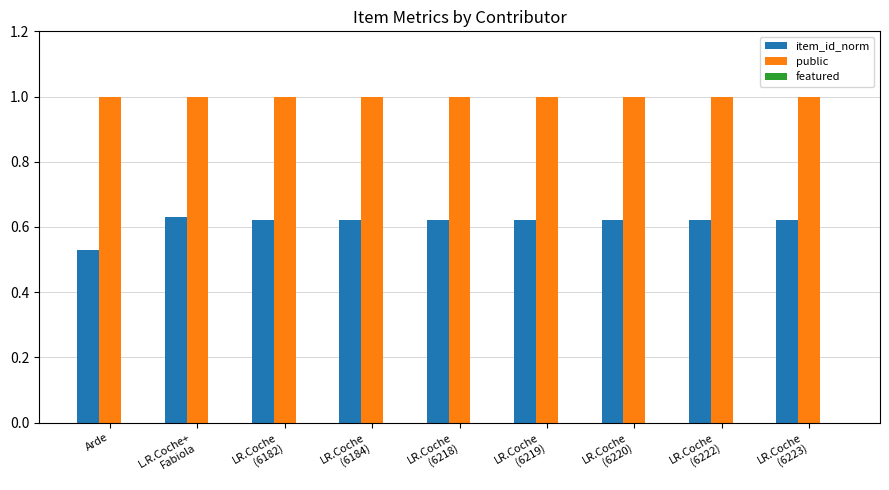

How many bars are there in total?

18